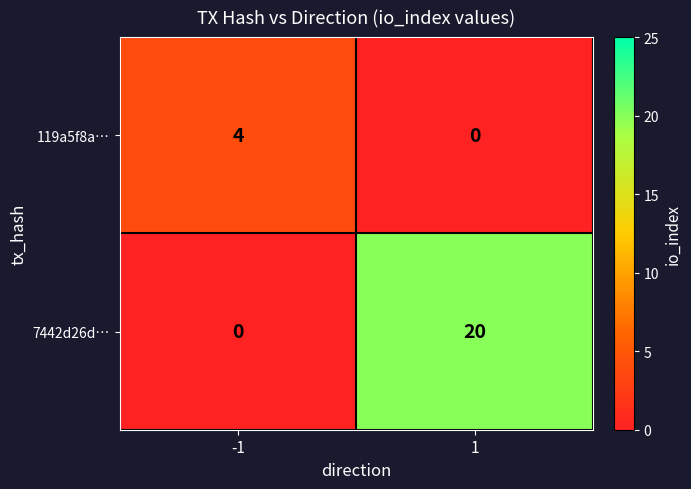

At 1, list the series in order from largest to smallest.

7442d26d…, 119a5f8a…